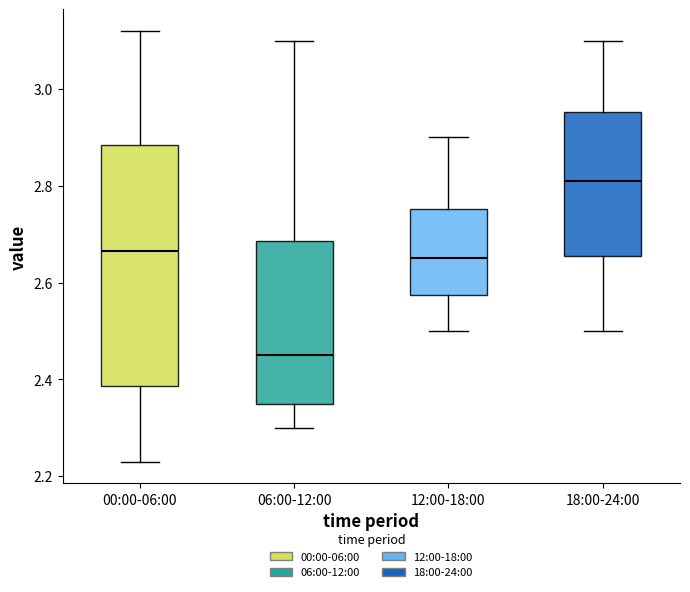

Reading left to right, transcribe this box plot: for each box, give where its median line is, the range the box spans, and where its two whiskers end, as read against the y-axis. The values are not printed on the chart, so give them approximately, as read against the axis.

00:00-06:00: median 2.66, box 2.38 to 2.88, whiskers 2.24 to 3.12
06:00-12:00: median 2.46, box 2.36 to 2.68, whiskers 2.30 to 3.10
12:00-18:00: median 2.66, box 2.58 to 2.76, whiskers 2.50 to 2.90
18:00-24:00: median 2.82, box 2.66 to 2.96, whiskers 2.50 to 3.10